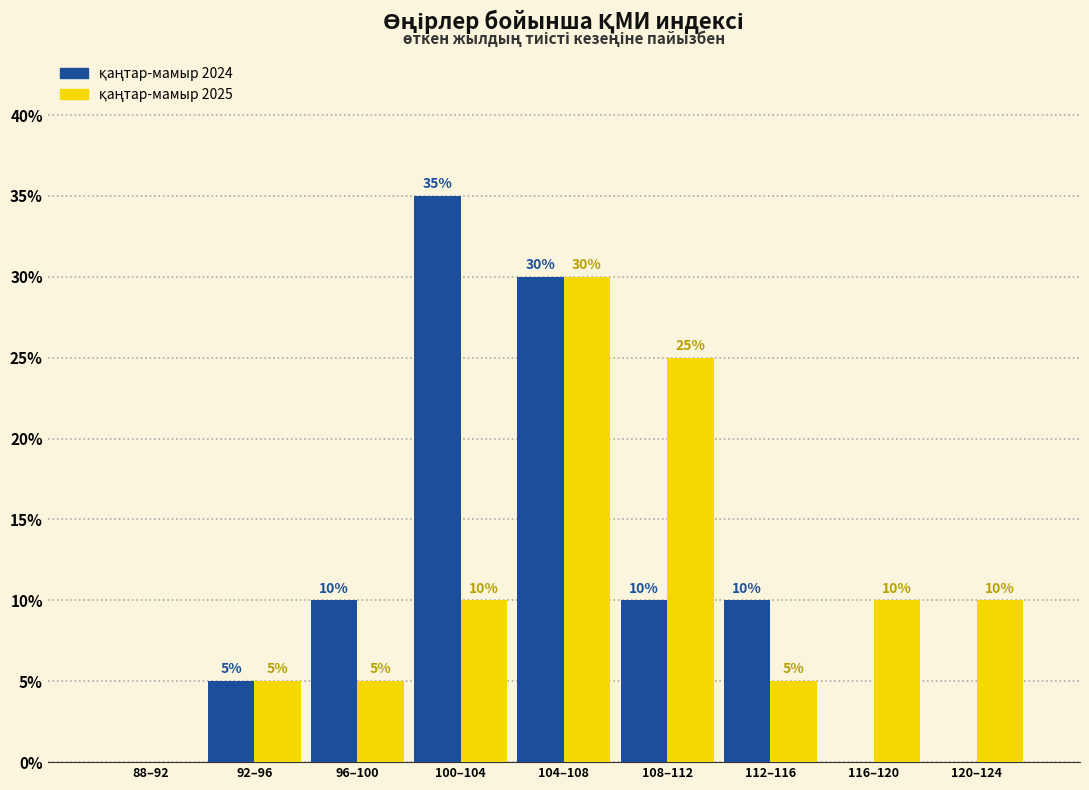

What is the total value across all series at 108–112?

35